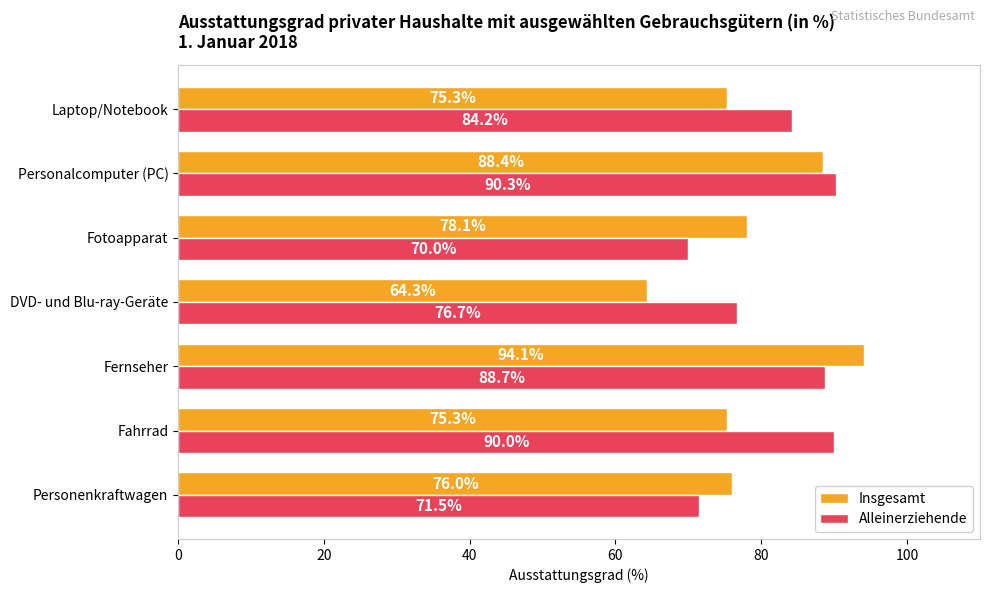

What is the difference between the maximum and minimum values in the Insgesamt series?

29.8